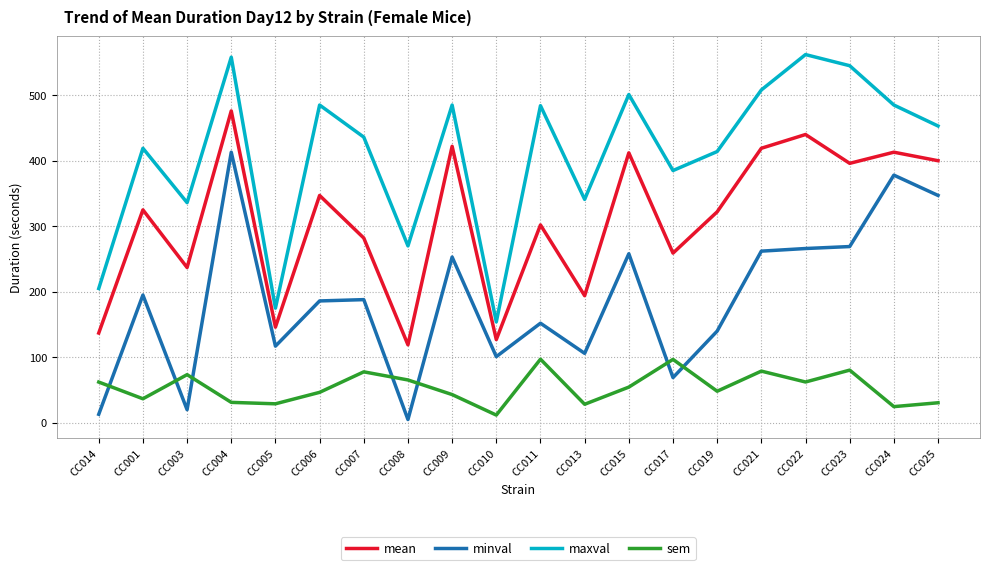

True or false: maxval and mean cross at least once.

False